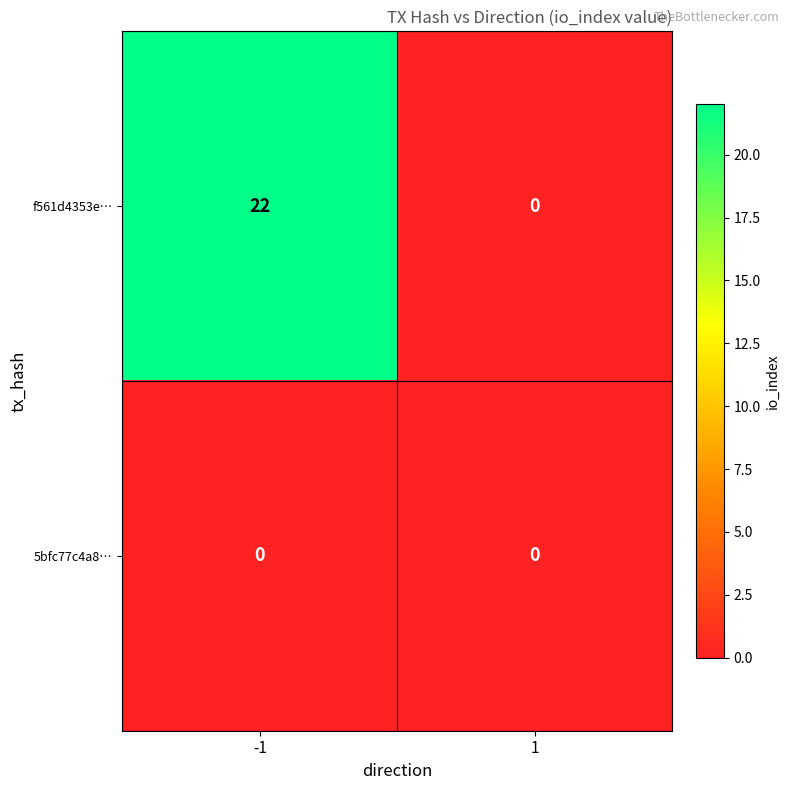

List the series in order of their overall mean, lowest first.

5bfc77c4a8…, f561d4353e…